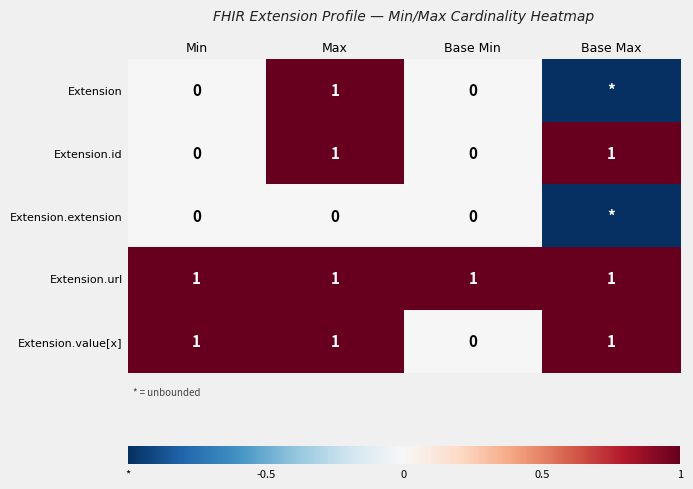

Is it true that Extension.url equals 1 at Base Max?

True